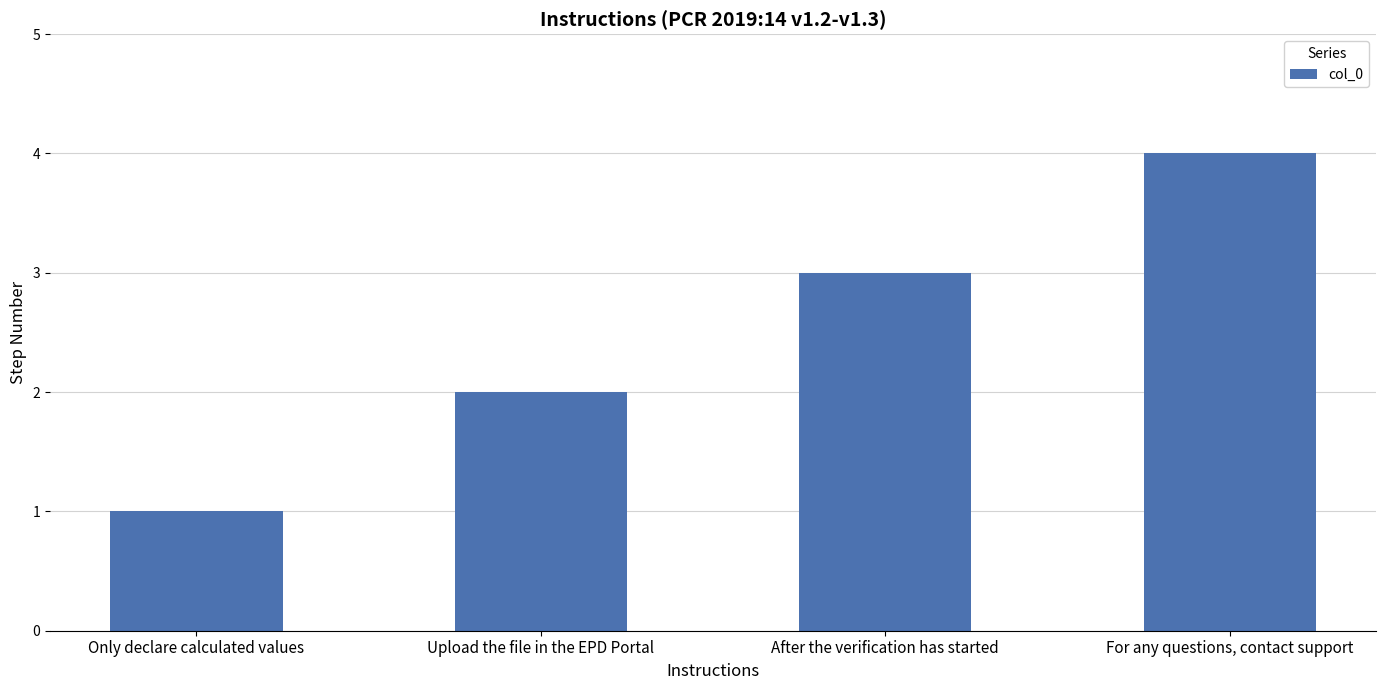

The value at Only declare calculated values is 1. True or false?

True